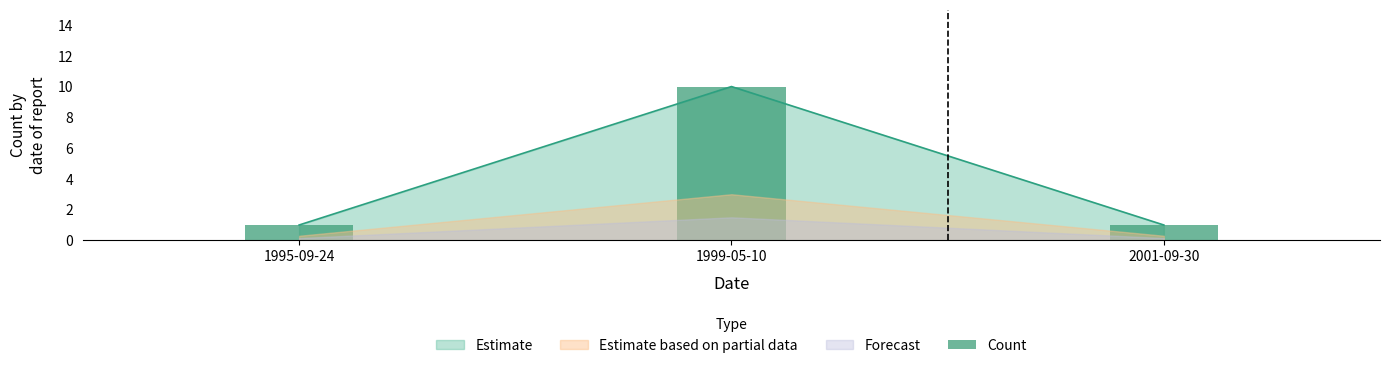

At which category does the chart reach its minimum across all series?

1995-09-24